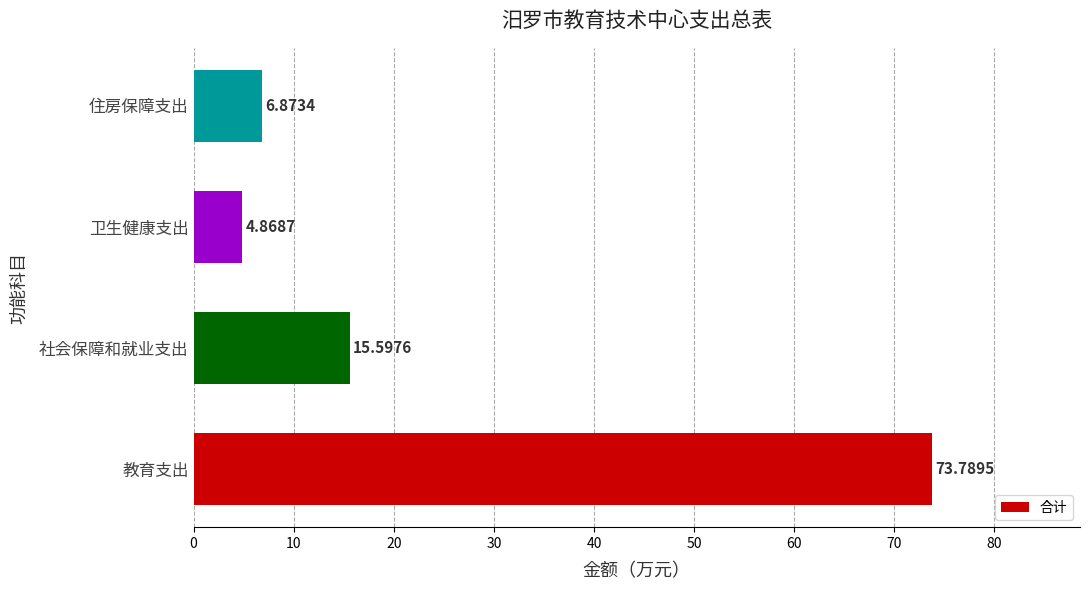

List the labels in order of value, largest first.

教育支出, 社会保障和就业支出, 住房保障支出, 卫生健康支出